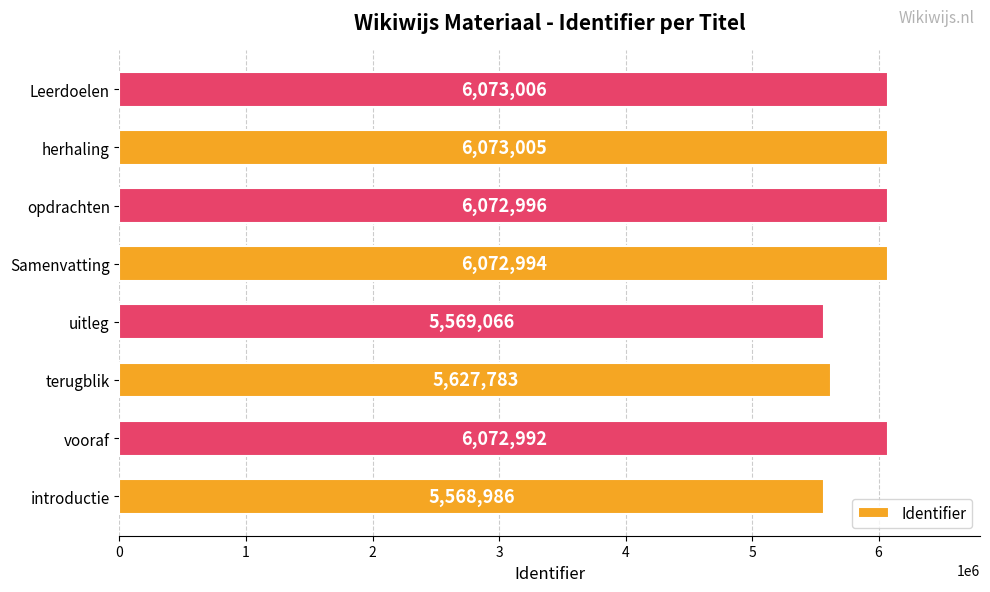

What is the difference between the maximum and minimum values?

504020